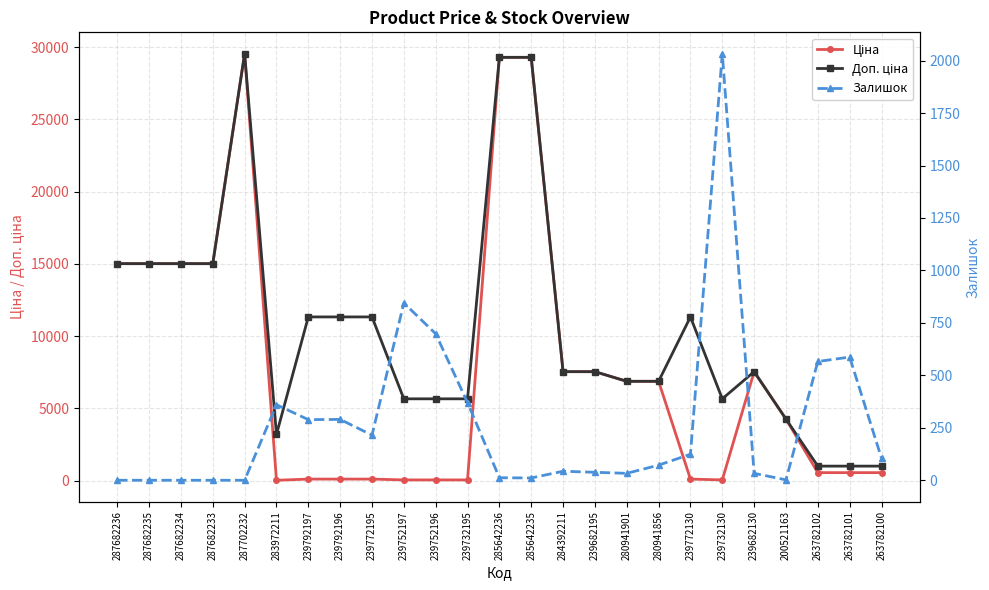

What are all the series names shown in the legend?

Ціна, Доп. ціна, Залишок